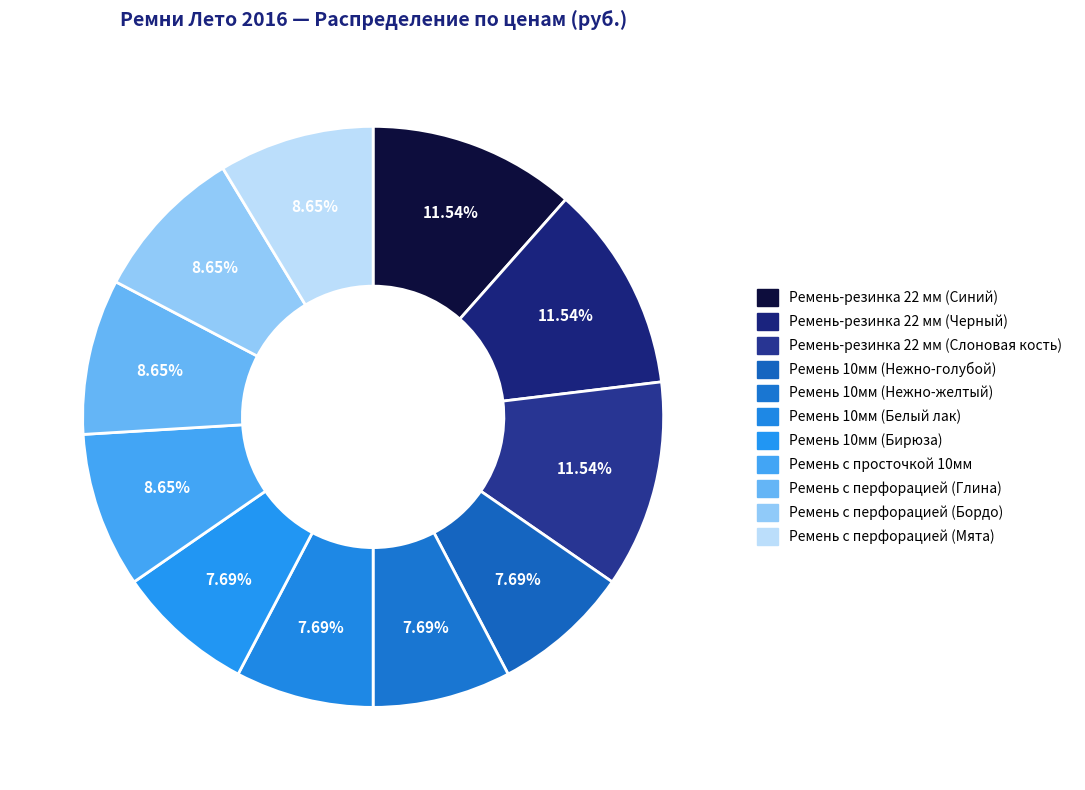

Is Ремень с перфорацией (Глина) the majority of the pie?

No